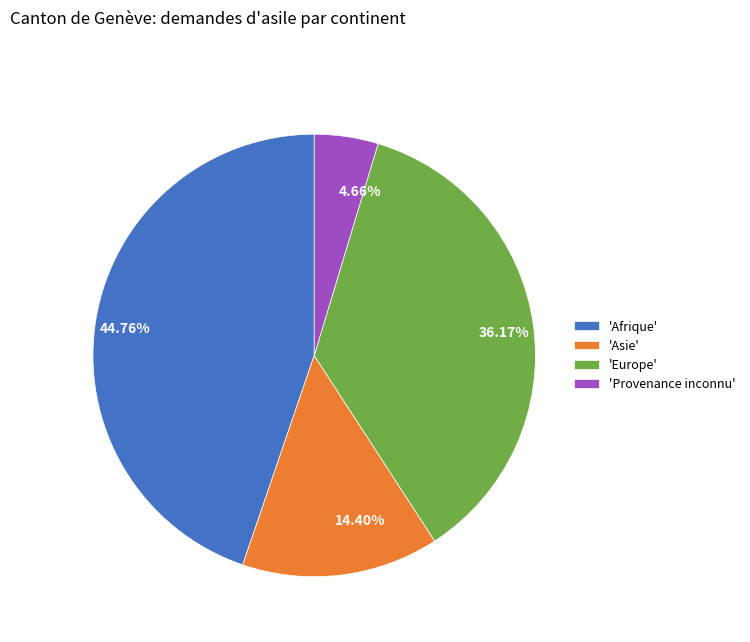

Does any single category account for the majority?

No